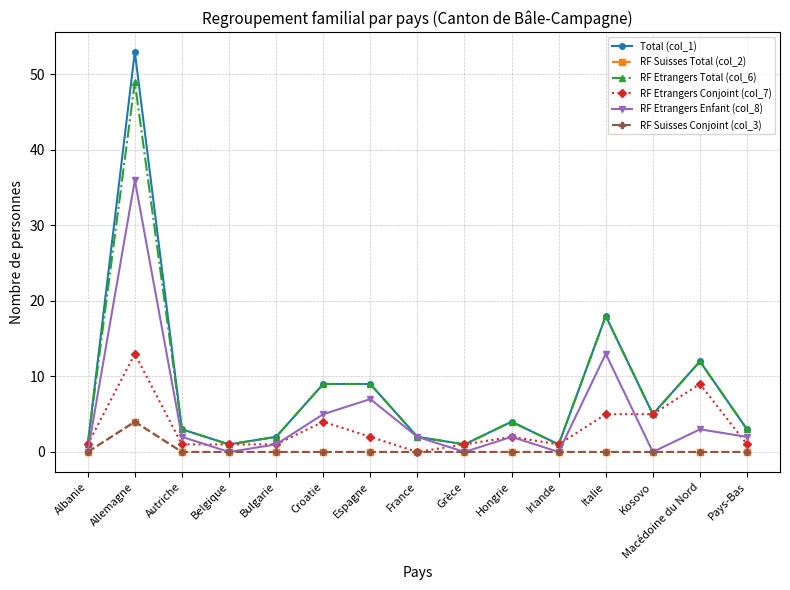

At which category does Total (col_1) reach its first local peak?

Allemagne